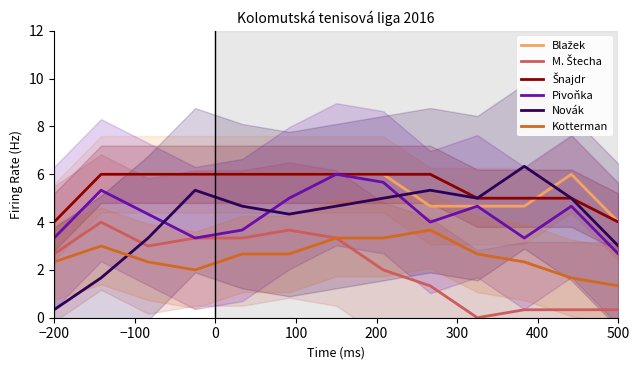

What is the approximate value of Kotterman at 500?

1.3